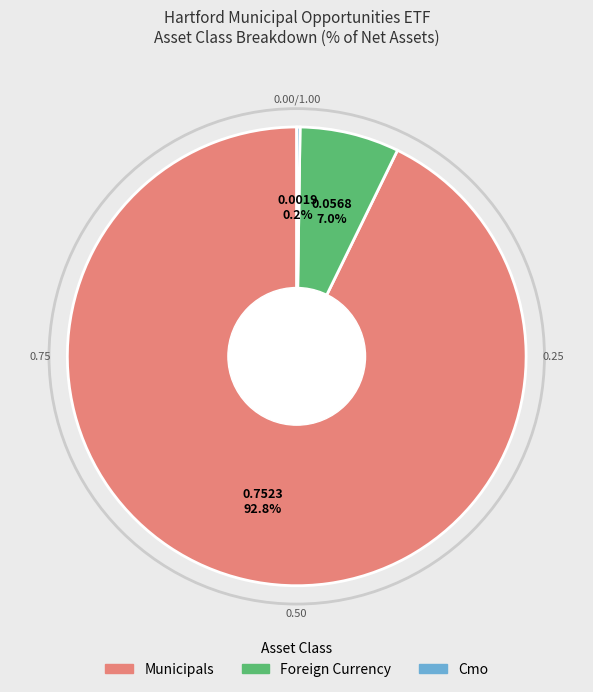

To the nearest percent, what is the difference between the largest and smallest slice percentages?

93%